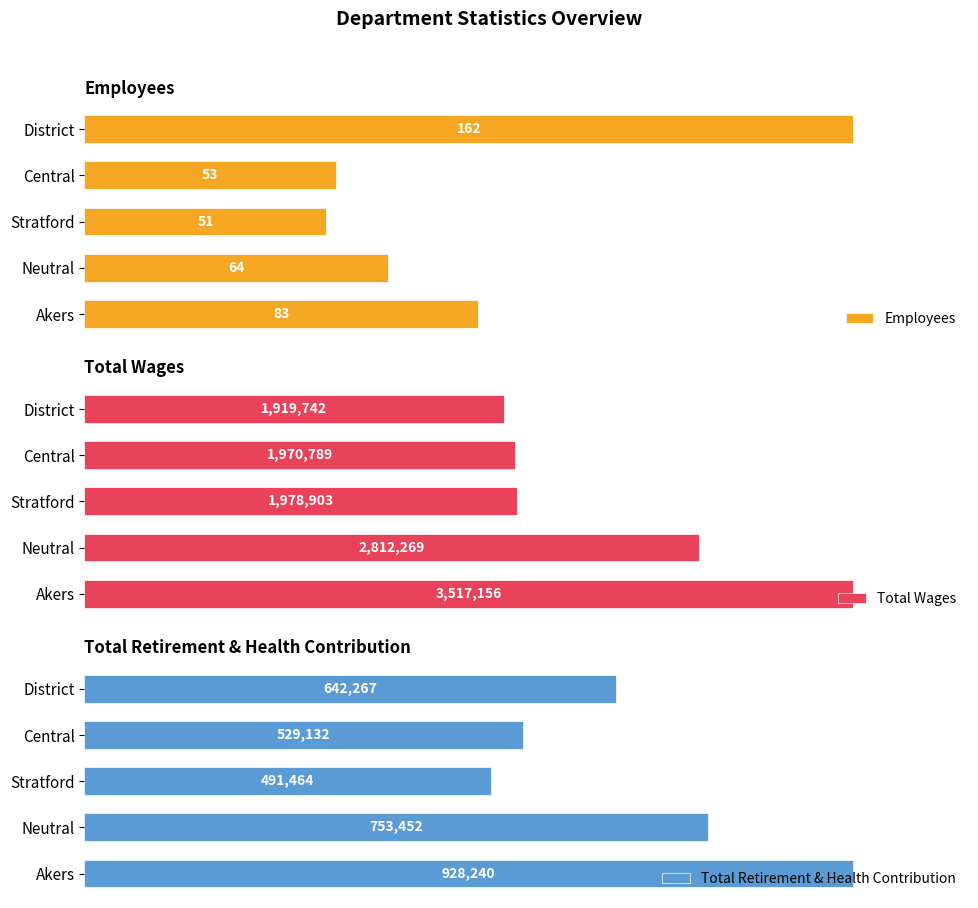

At which label is Total Retirement & Health Contribution closest to 709852?

Neutral